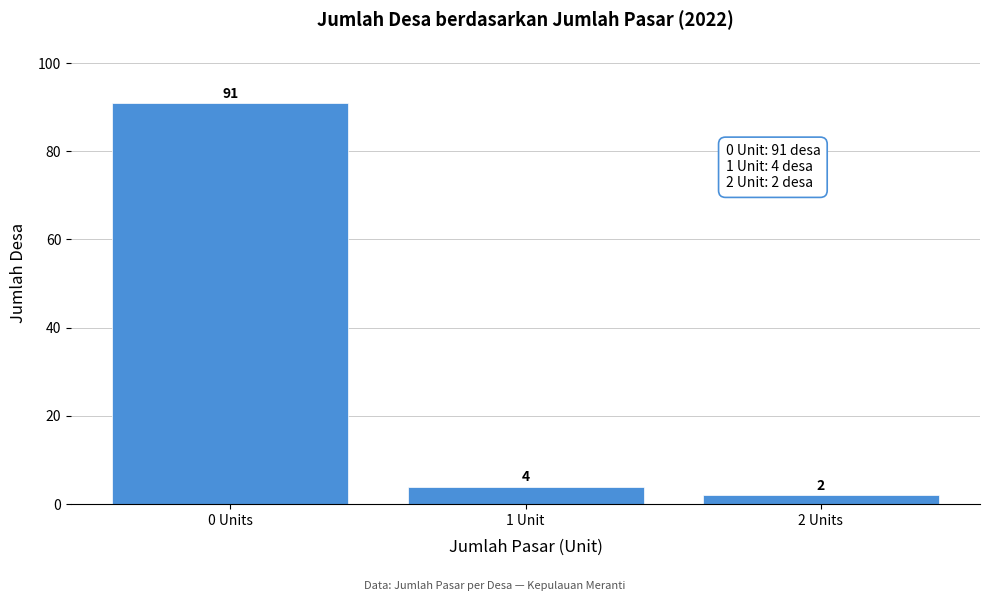

Reading left to right, extract all data points from this chart.

91	4	2